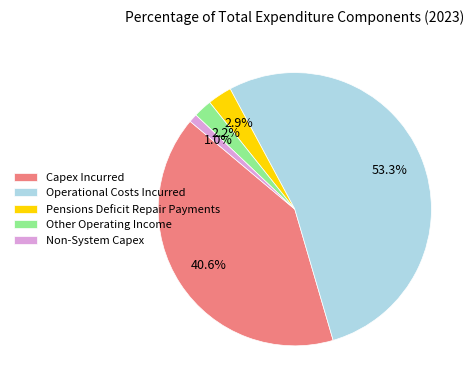

How many slices are in this pie chart?

5